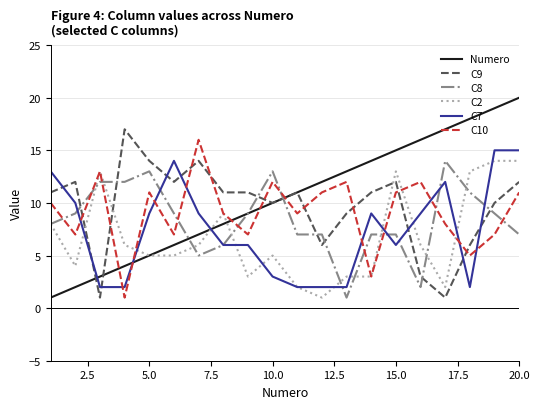

How many interior local peaks does the C10 series have?

6